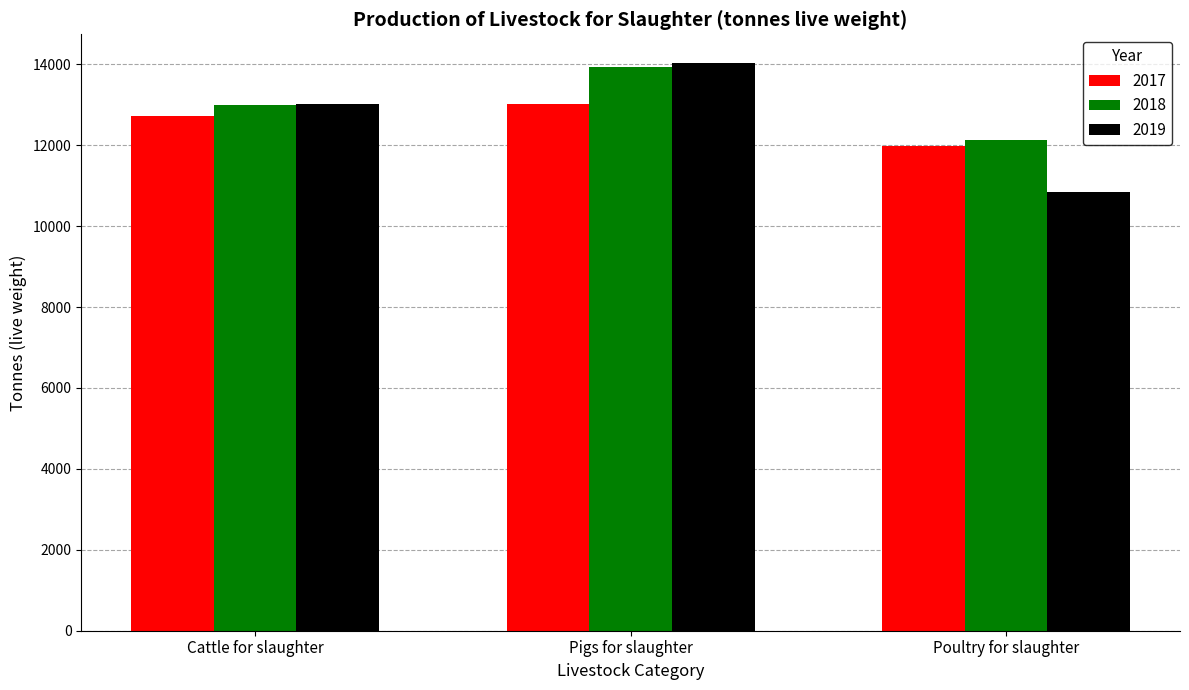

What is the minimum value for 2017?

11983.7